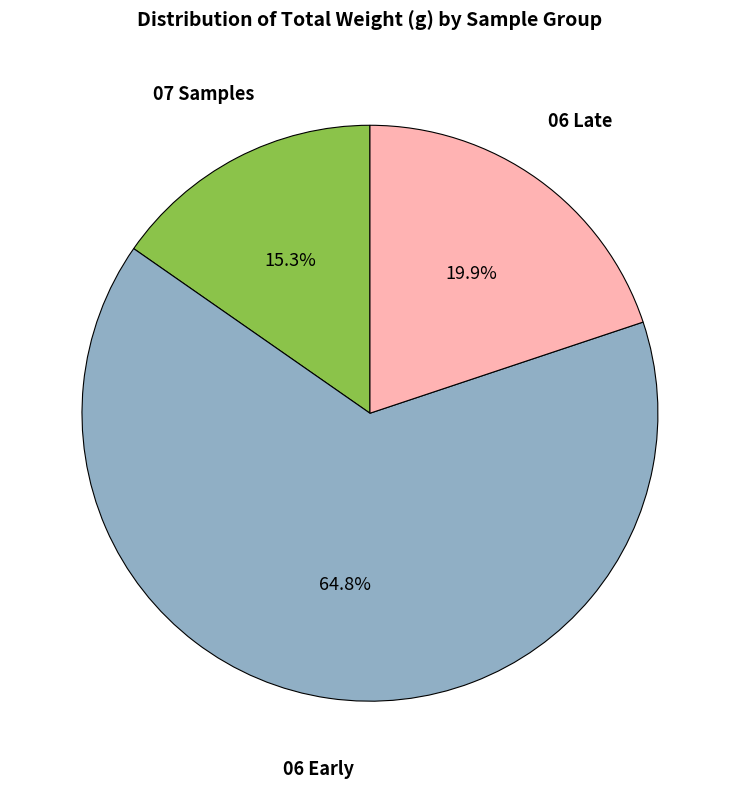

Is there any slice that represents more than half of the pie?

Yes